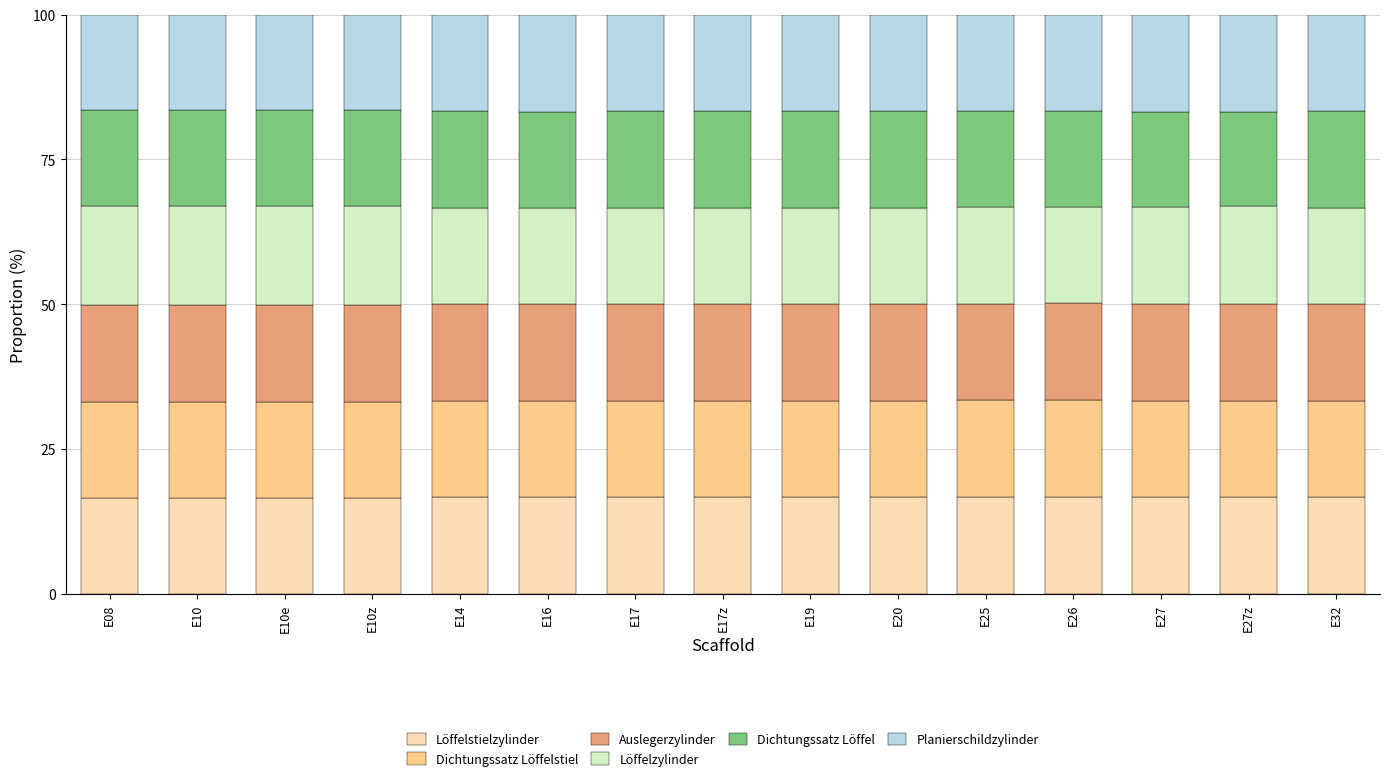

What is the total value across all series at E27?

100.0